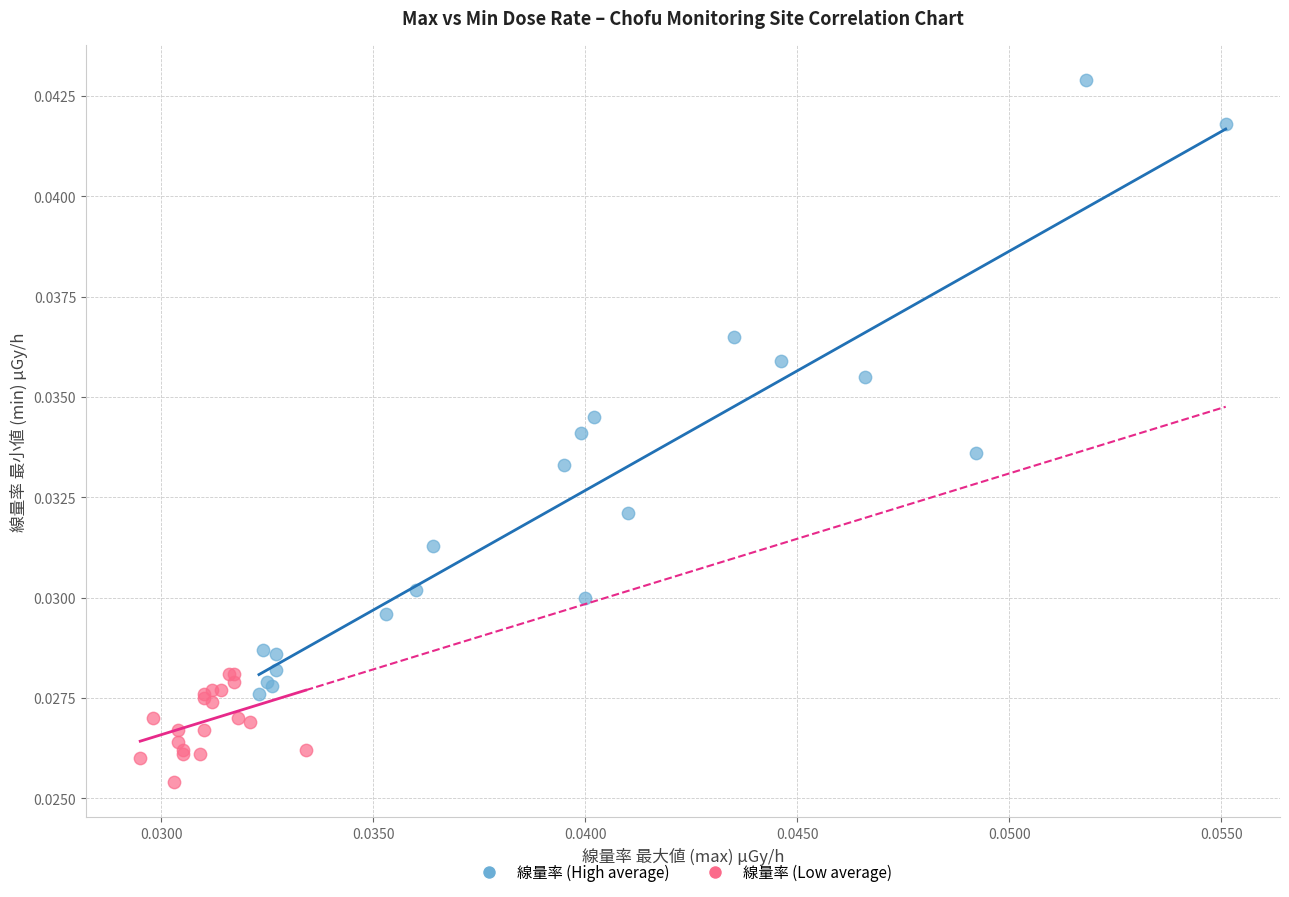

Which series contains the highest Y value?

線量率 (High average)